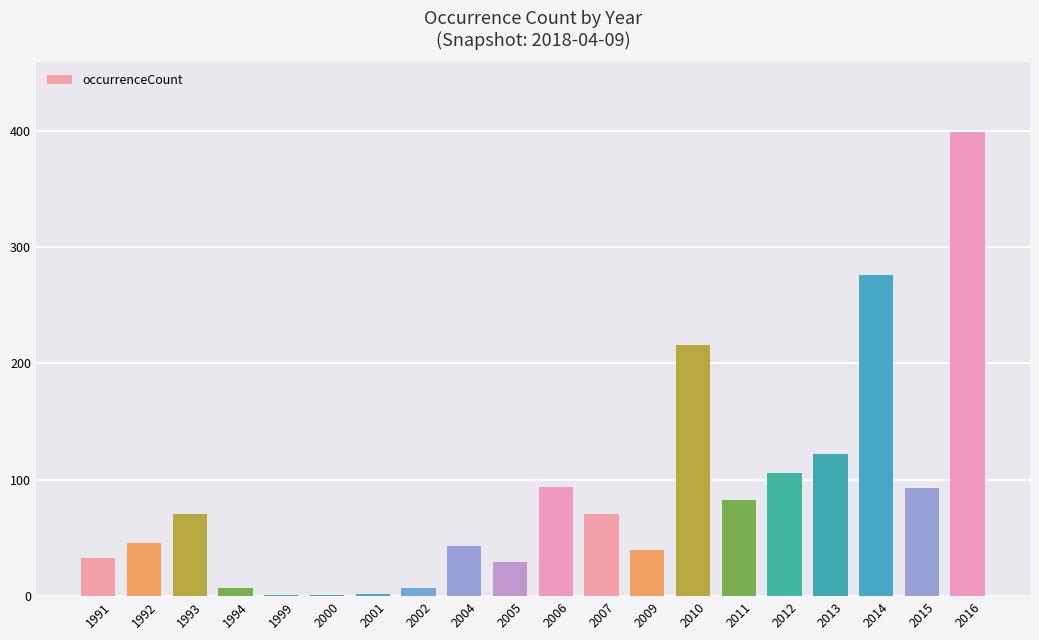

Are the bars horizontal?

No